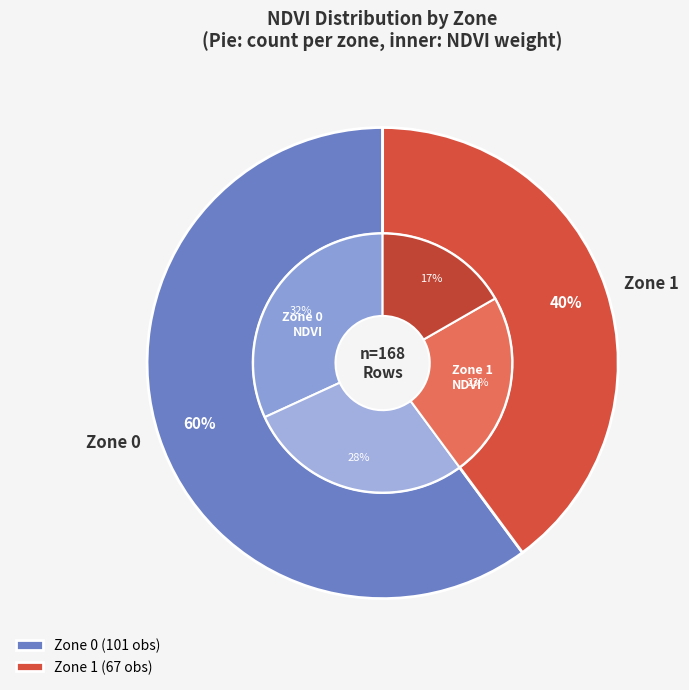

To the nearest percent, what is the difference between the largest and smallest slice percentages?

20%